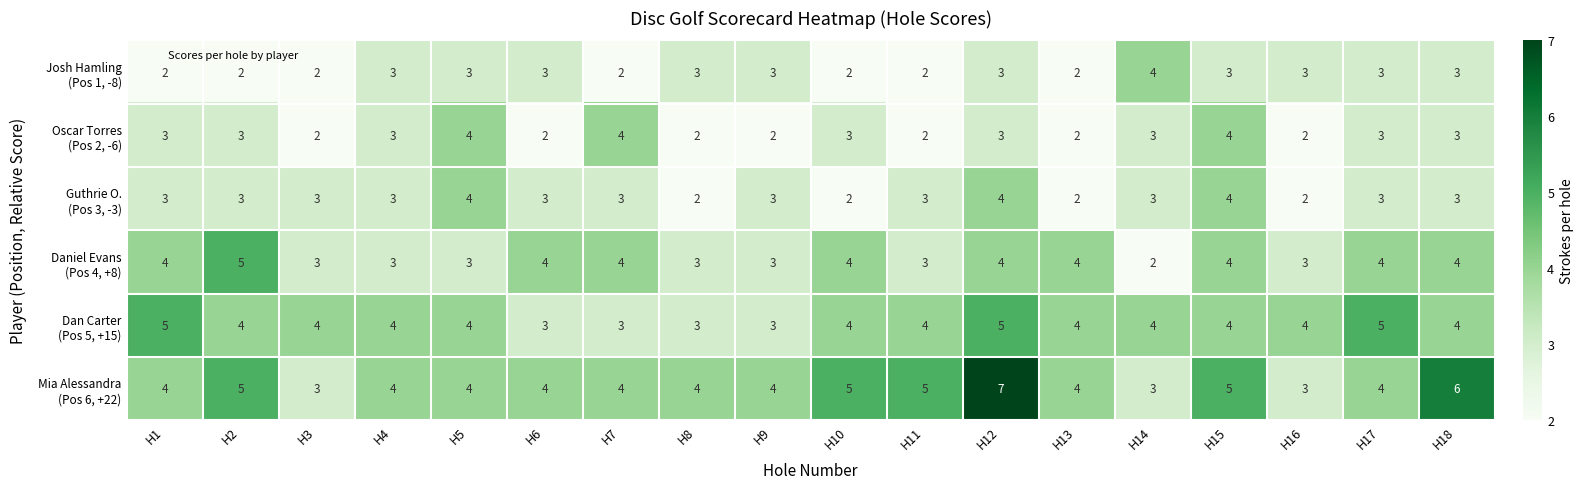

What is the difference between the highest and lowest values at H18?

3